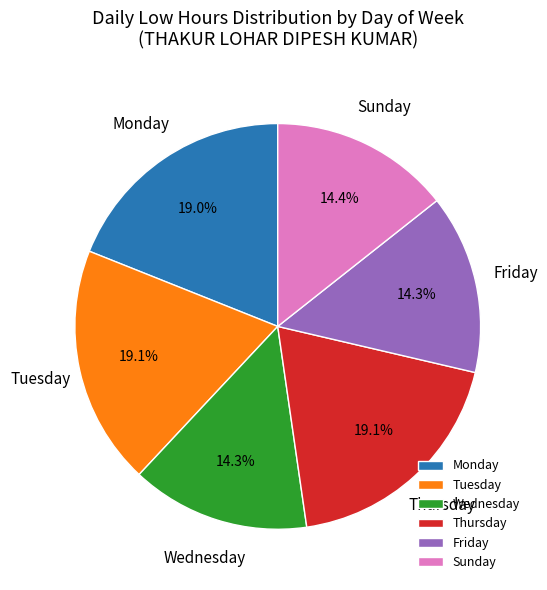

Between Tuesday and Friday, which is larger?

Tuesday